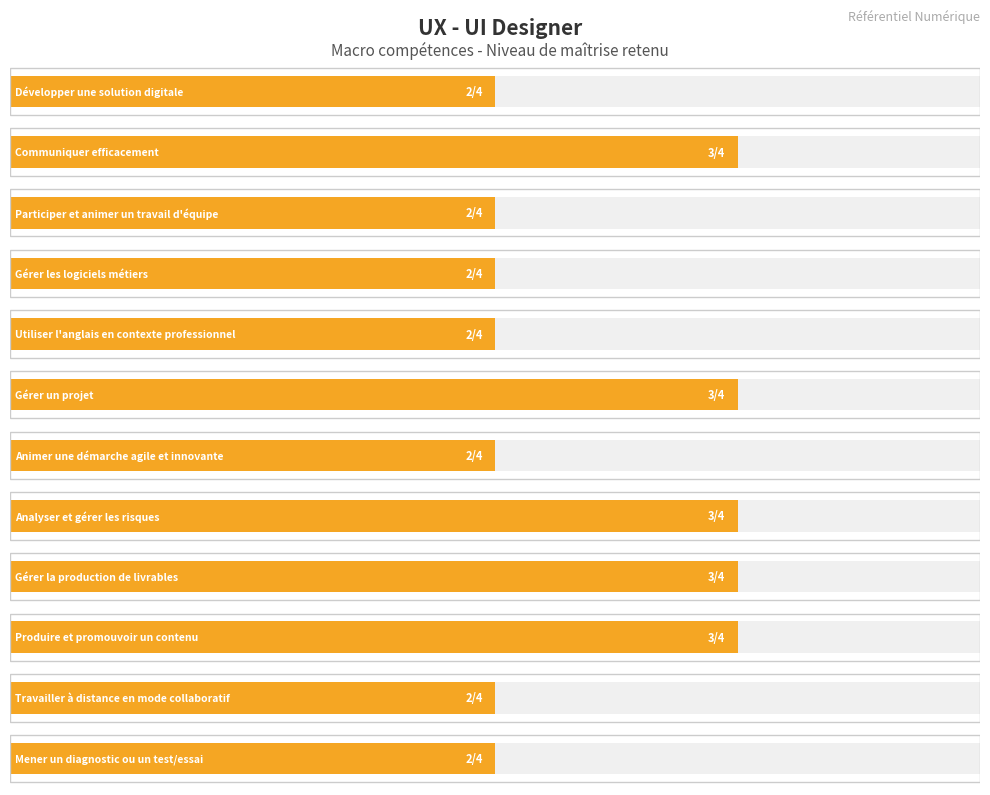

How many series are shown in this chart?

1